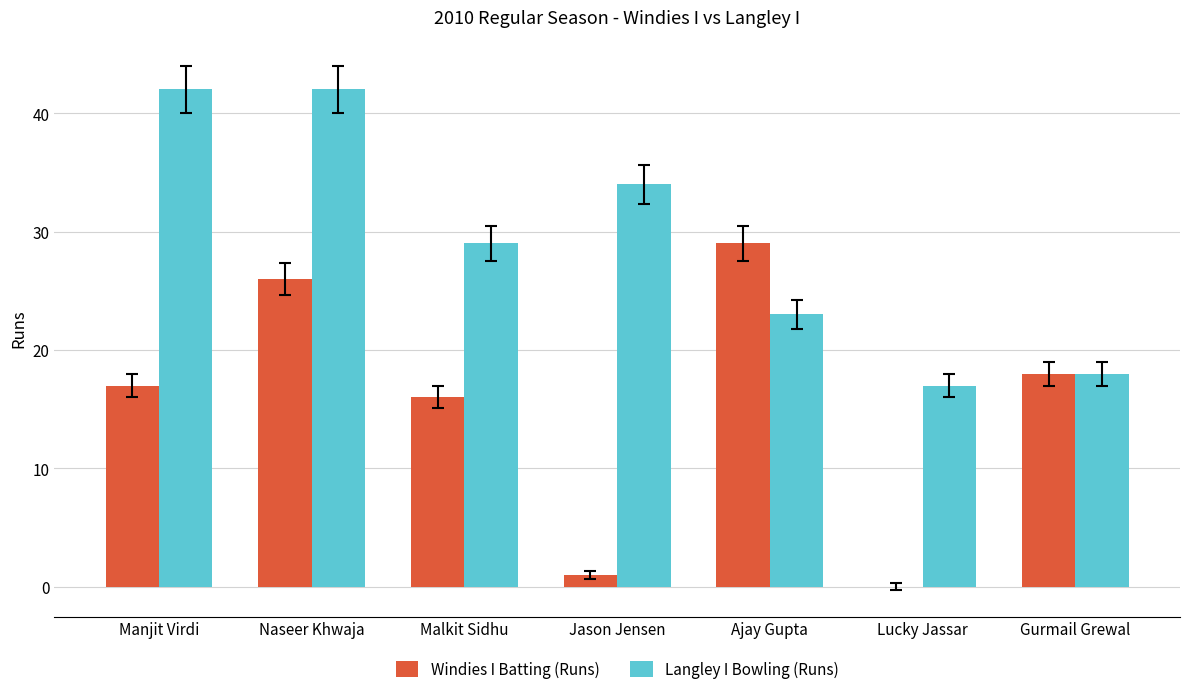

Are the bars grouped side by side (vs. stacked)?

Yes